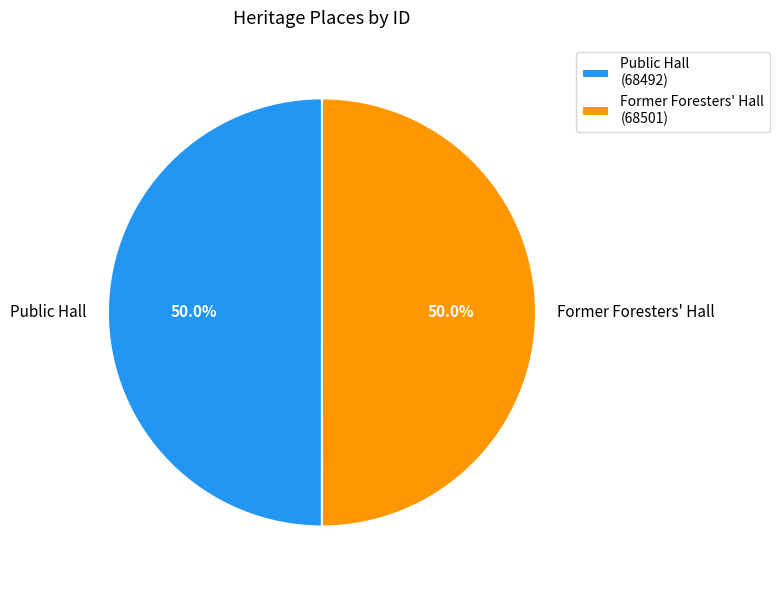

What is the ratio of the value at Former Foresters' Hall to the value at Public Hall?

1.0